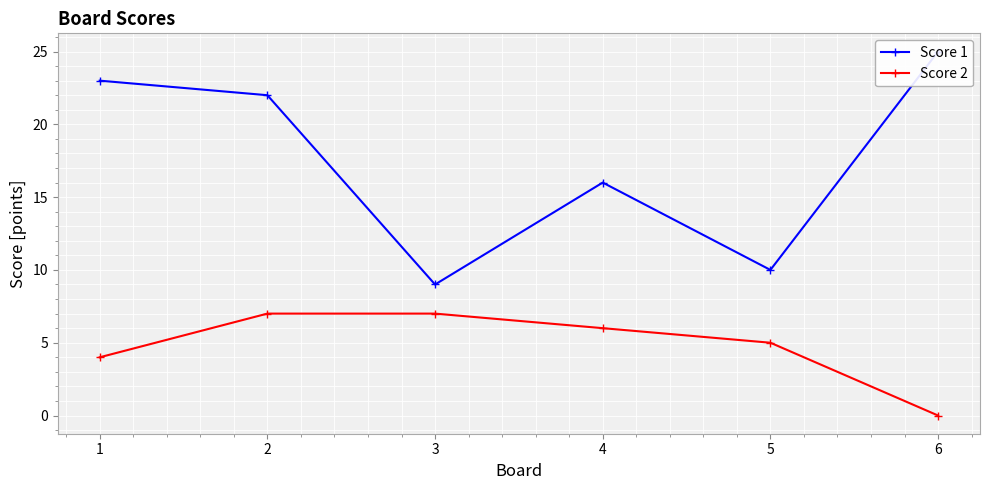

List the series in order of their peak value, highest first.

Score 1, Score 2